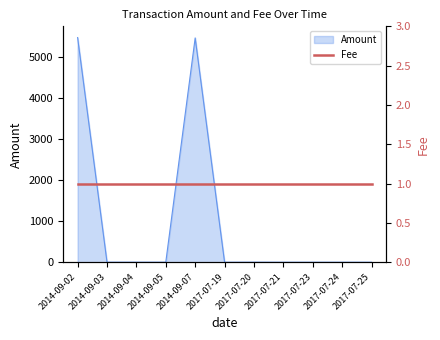

True or false: the data has more than 2 interior local peaks.

False